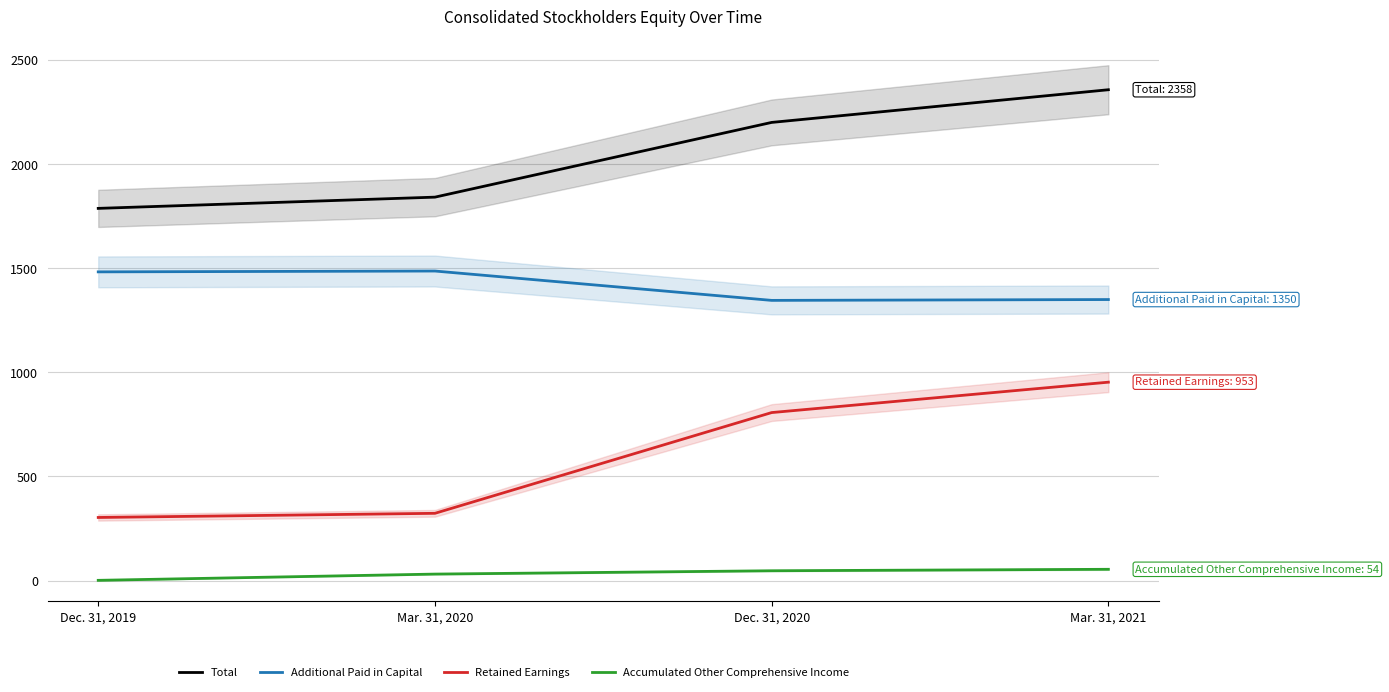

Reading left to right, what are all the values shown in this chart?

Total: 1788	1842	2201	2358
Additional Paid in Capital: 1483	1487	1346	1350
Retained Earnings: 303	323	807	953
Accumulated Other Comprehensive Income: 1	31	47	54